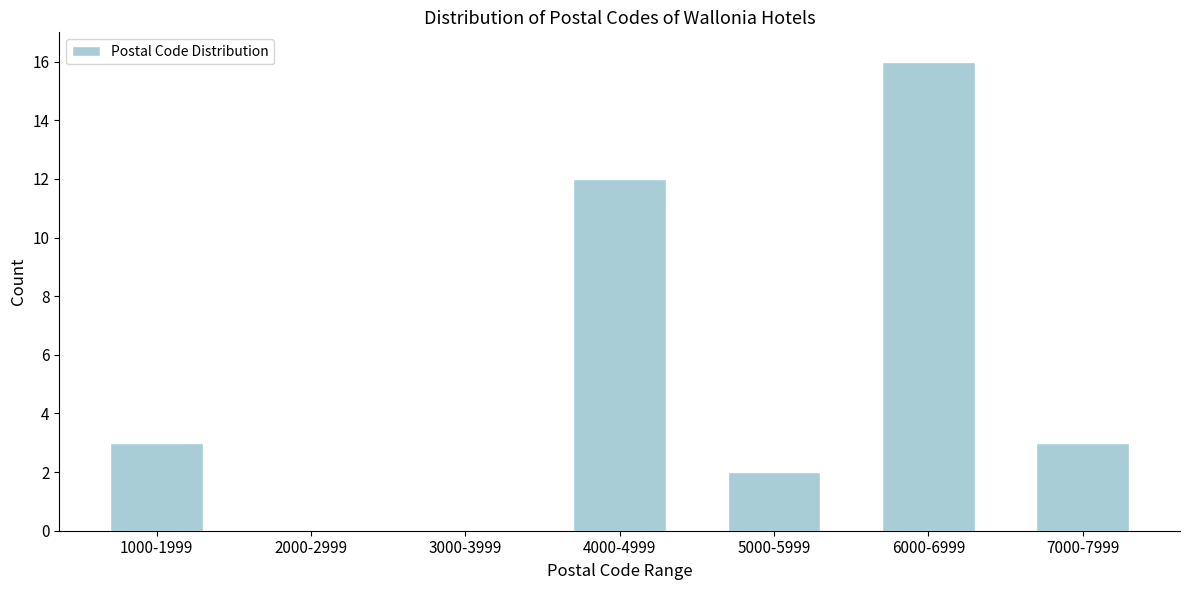

Reading left to right, transcribe all the data shown in this chart.

1000-1999=3	2000-2999=0	3000-3999=0	4000-4999=12	5000-5999=2	6000-6999=16	7000-7999=3